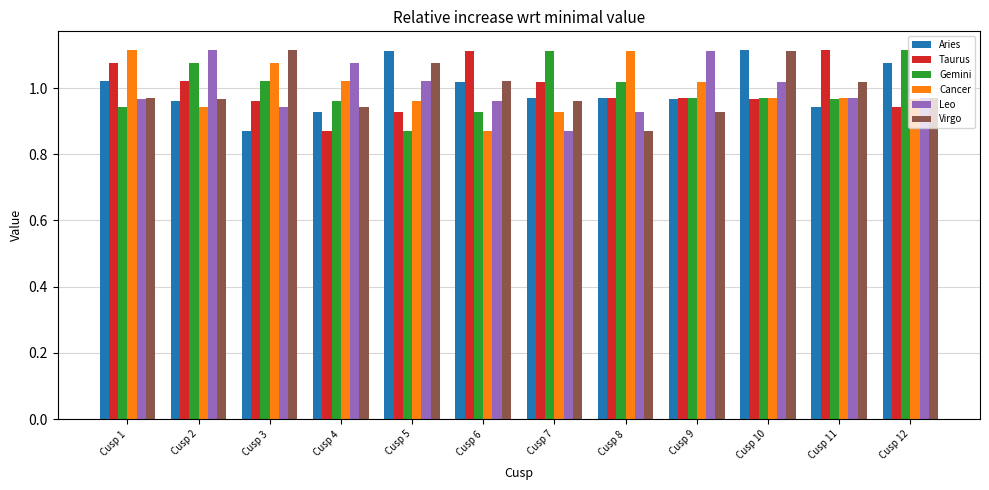

At which label is Aries closest to 0?

Cusp 3